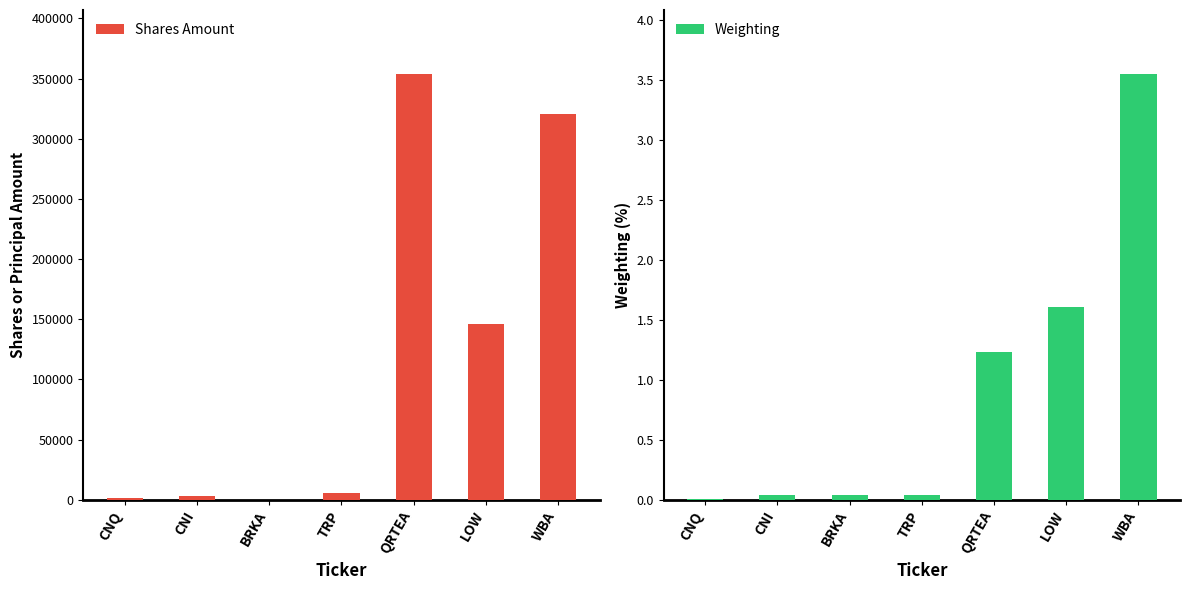

Which label corresponds to the smallest value in the chart?

CNQ